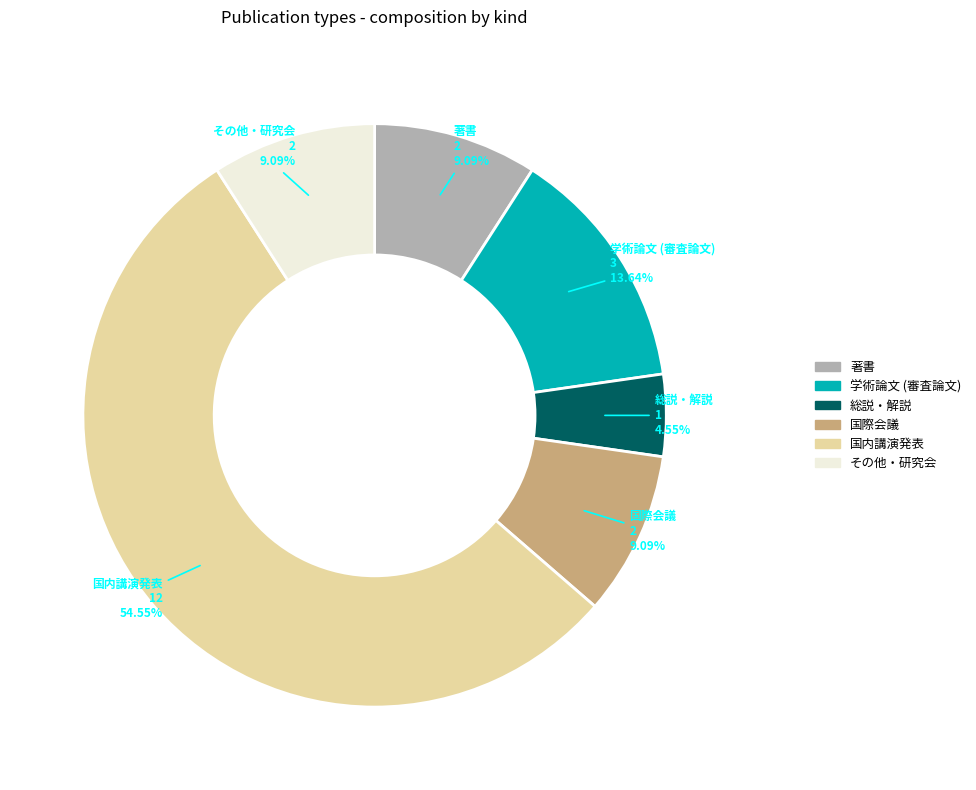

Count the number of slices in the pie.

6